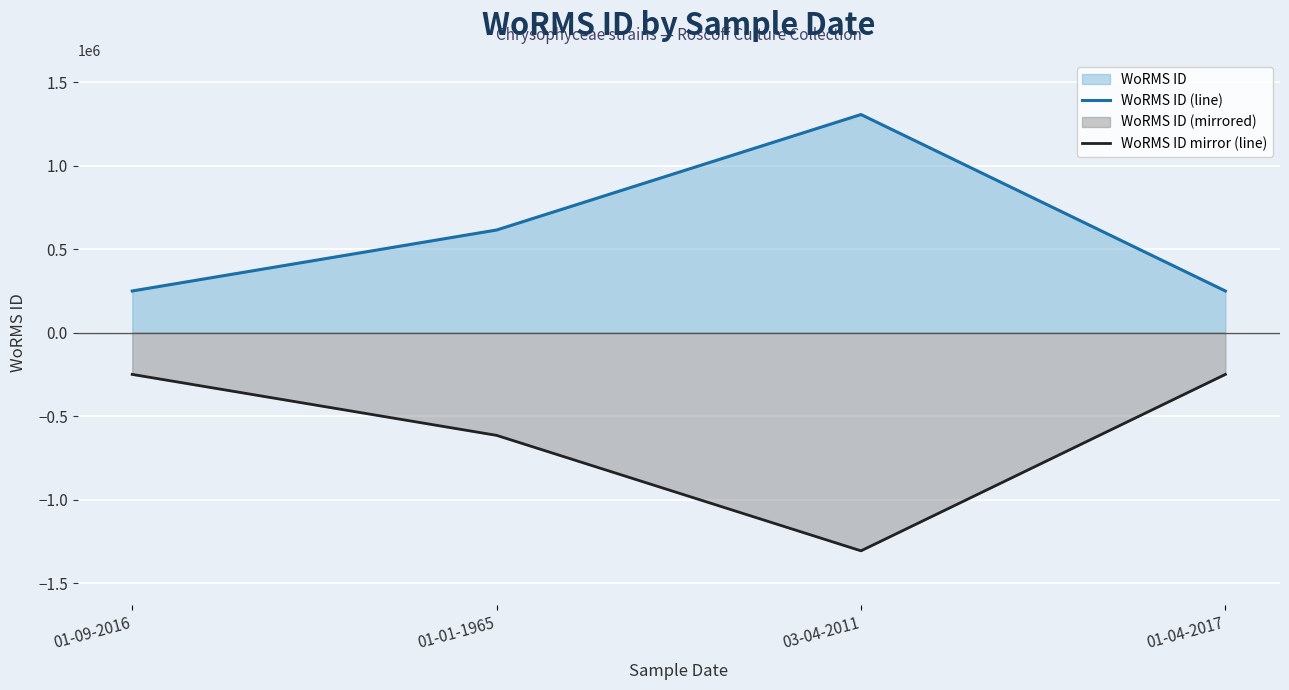

Reading right to left, extract all data points from this chart.

WoRMS ID (line): 01-04-2017=249725	03-04-2011=1306051	01-01-1965=614694	01-09-2016=249725
WoRMS ID mirror (line): 01-04-2017=-249725	03-04-2011=-1306051	01-01-1965=-614694	01-09-2016=-249725